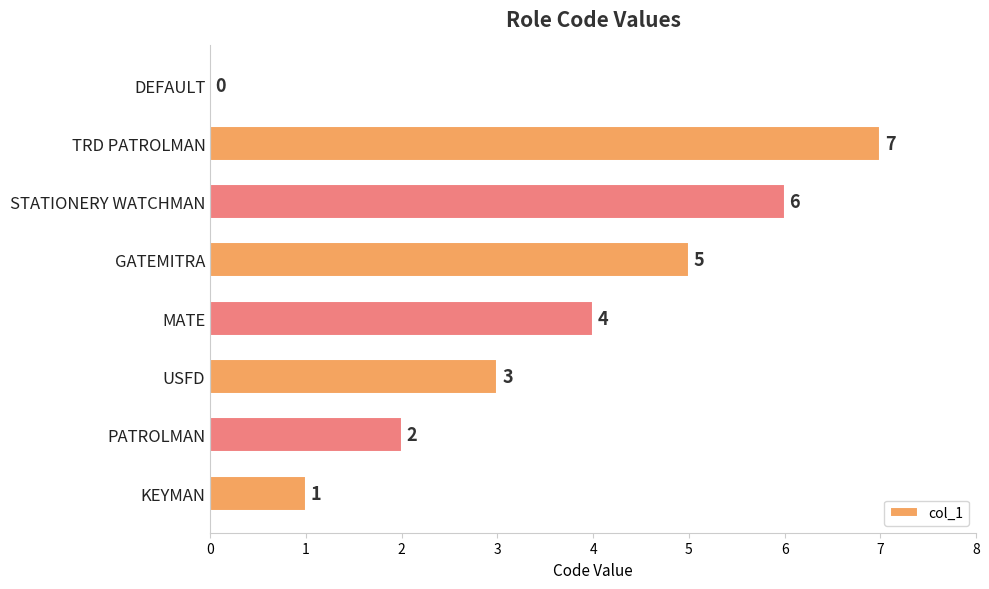

How many categories are shown in the chart?

8